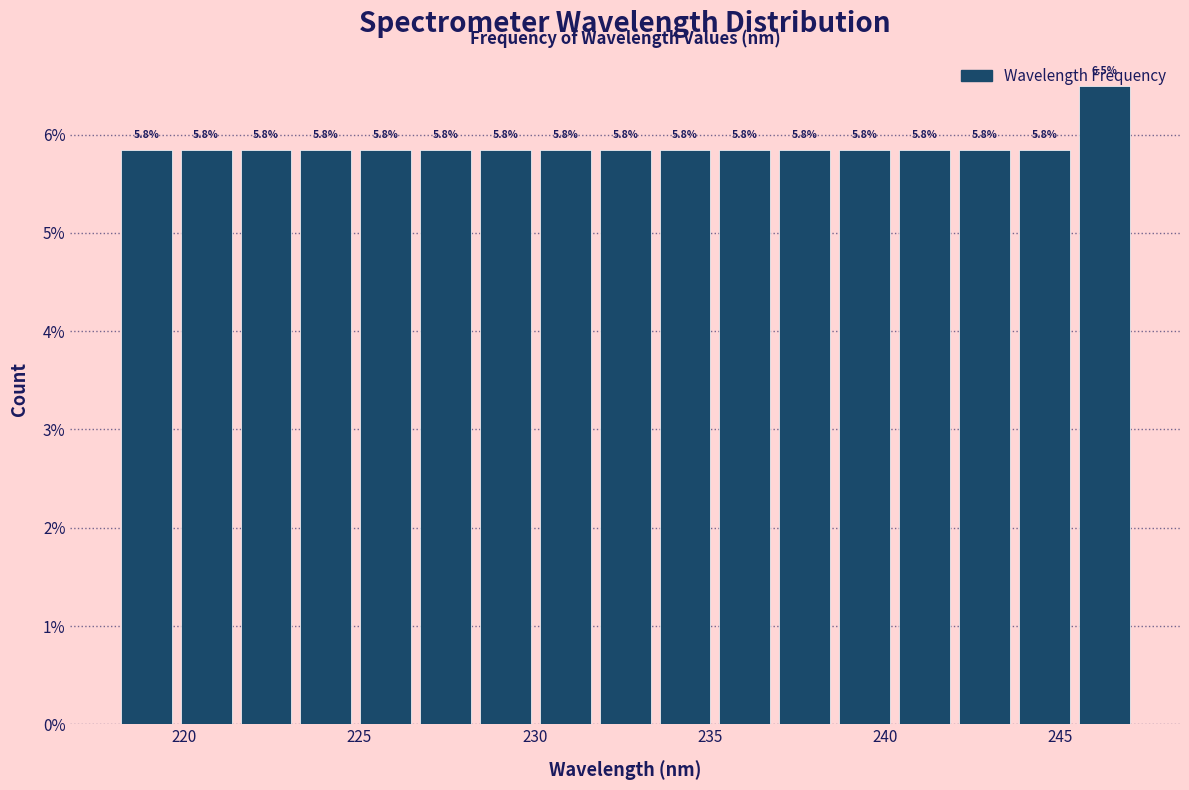

Around what value on the x-axis is the tallest bar? Give the approximate position of its centre, as read against the axis.

246.0